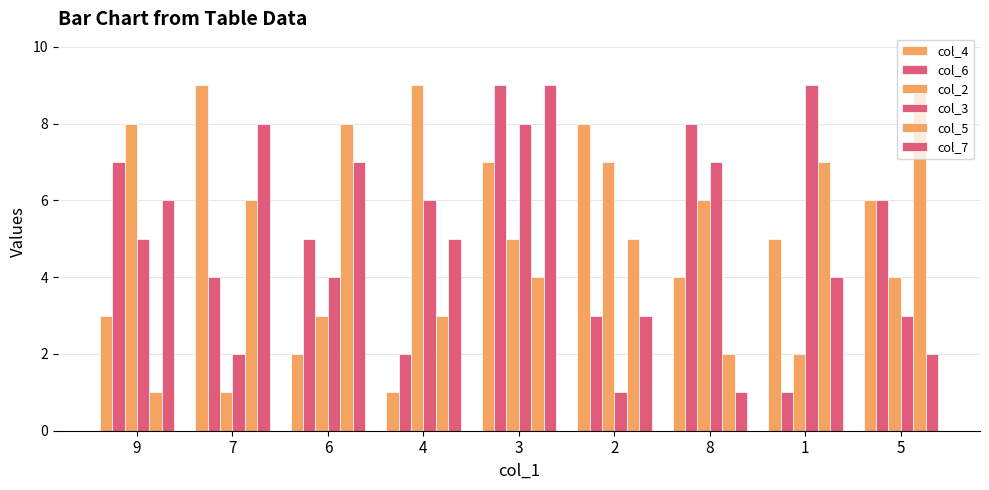

Is it true that col_7 equals 11 at 7?

False